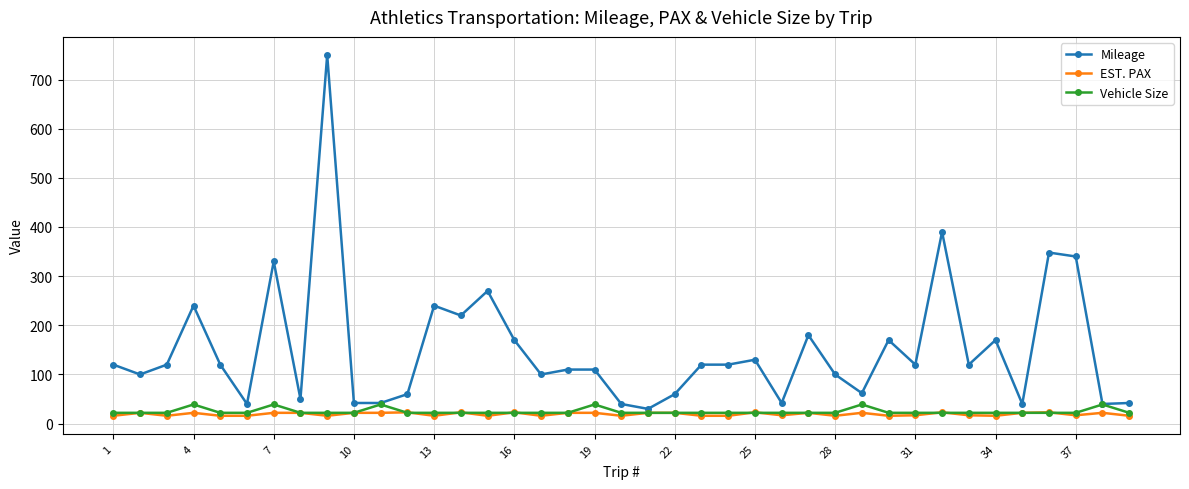

Which series has the largest range (max minus min)?

Mileage